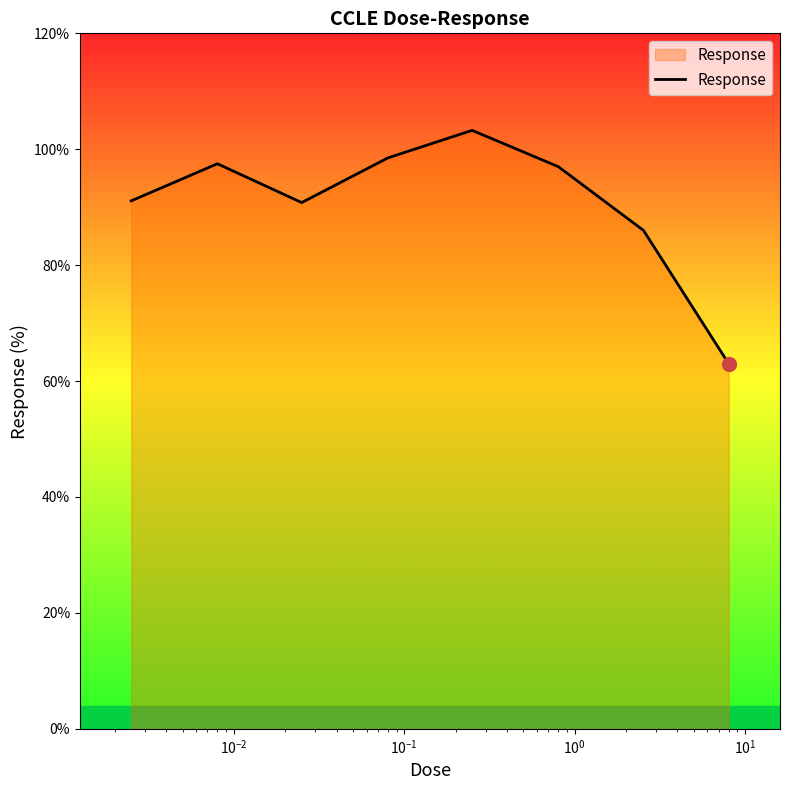

True or false: there are more than 1 points higher than both neighbors.

True